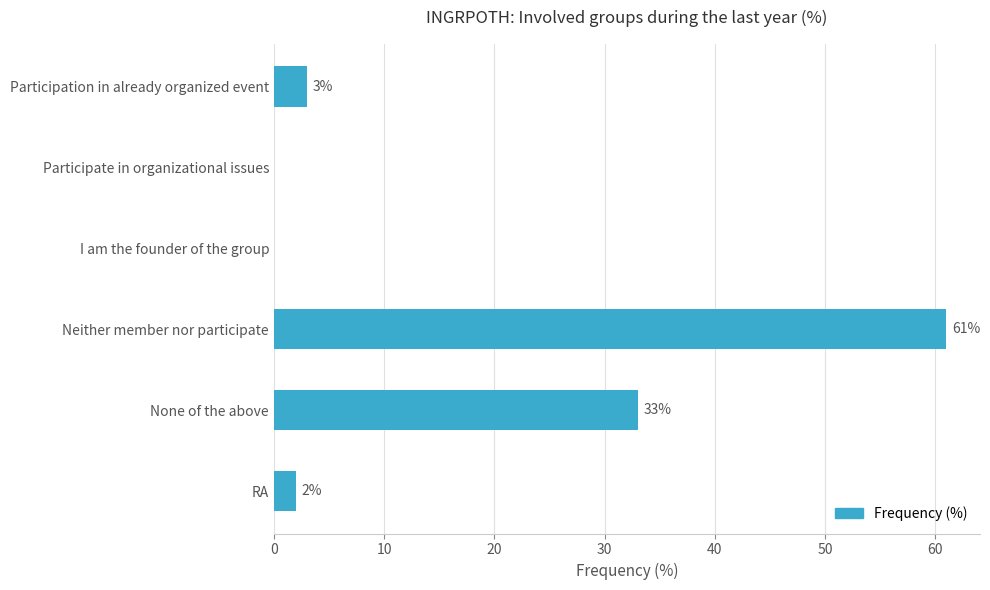

Is it true that the value at None of the above is 33?

True